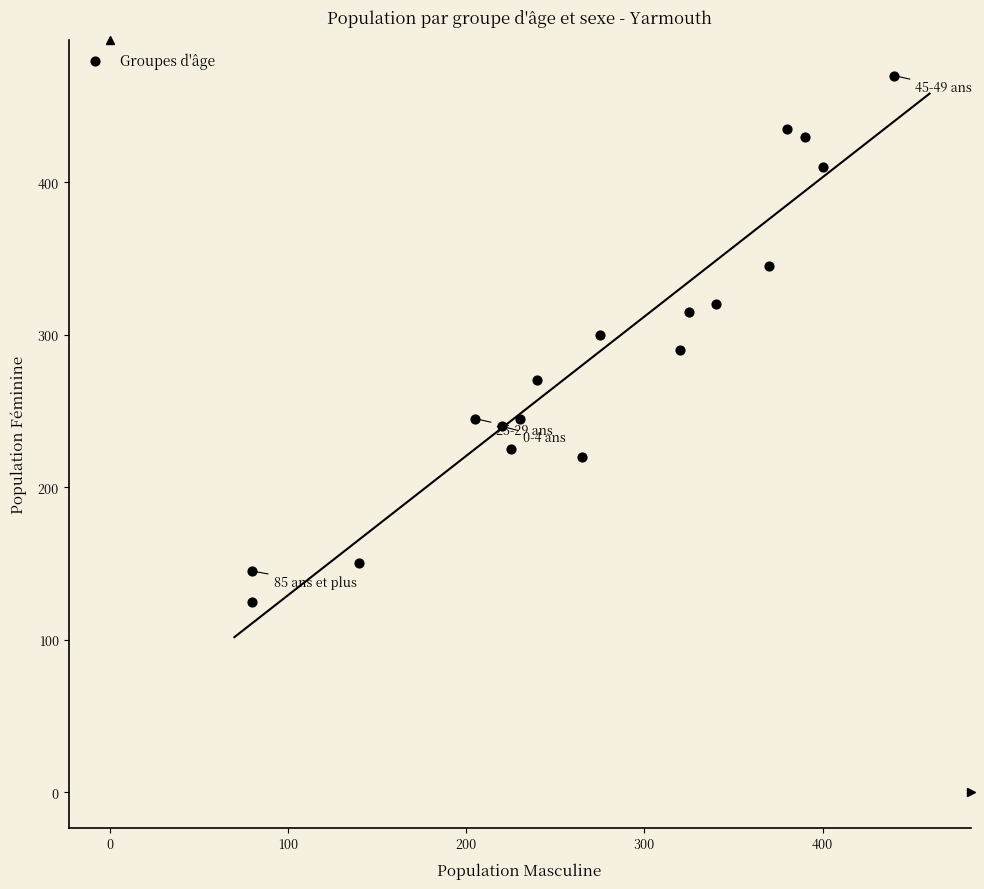

What is the range of Y values (max minus min)?

345